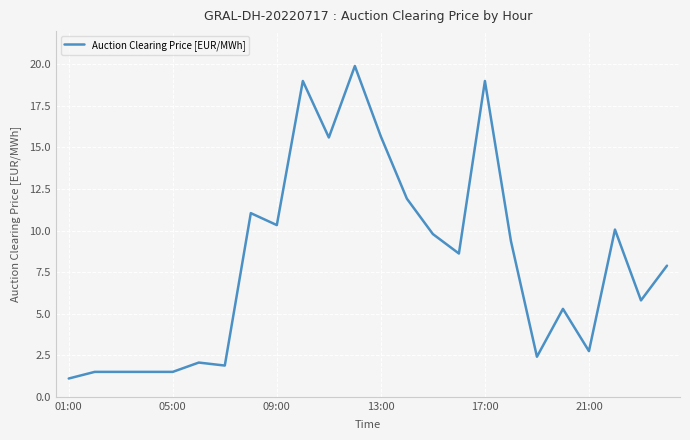

What is the difference between the maximum and minimum values?

18.8